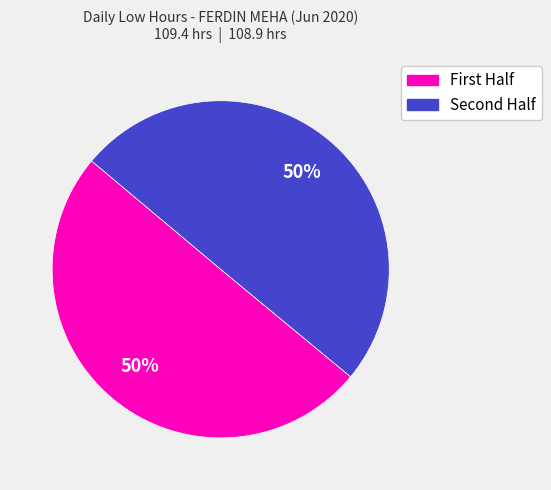

To the nearest percent, what is the average slice percentage?

50%